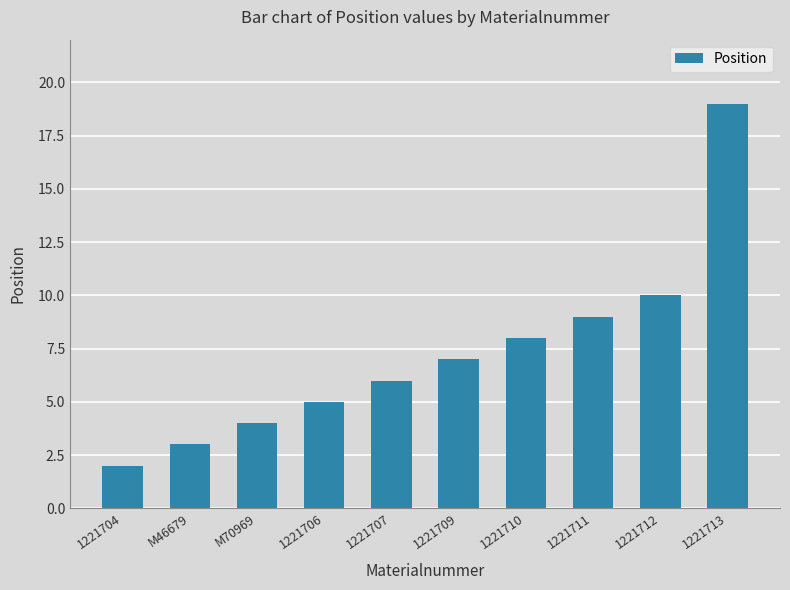

Reading left to right, transcribe all the data shown in this chart.

1221704=2	M46679=3	M70969=4	1221706=5	1221707=6	1221709=7	1221710=8	1221711=9	1221712=10	1221713=19